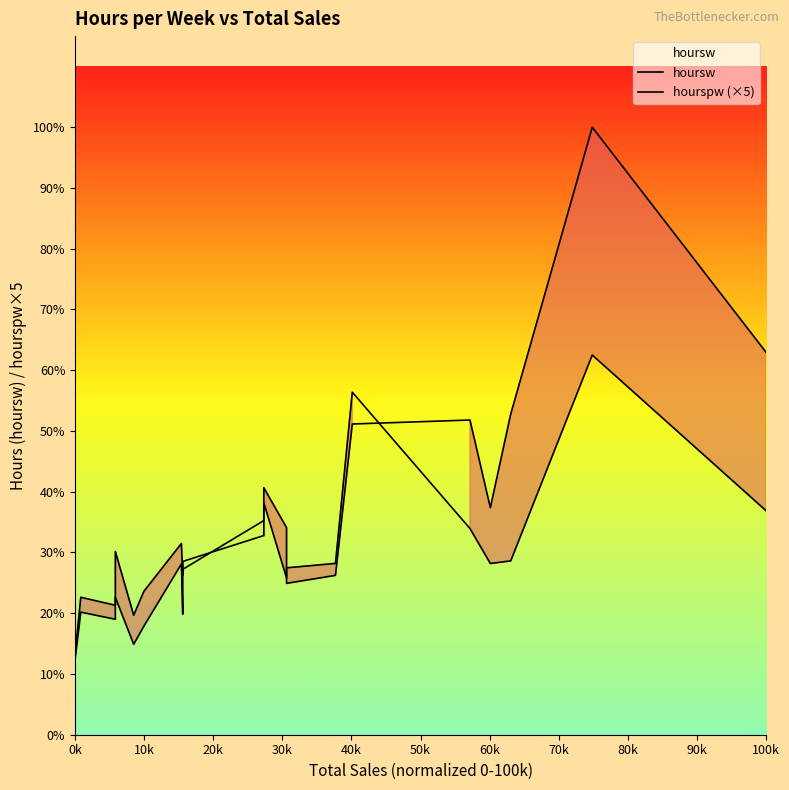

At which label is hourspw (×5) closest to 114?

100k